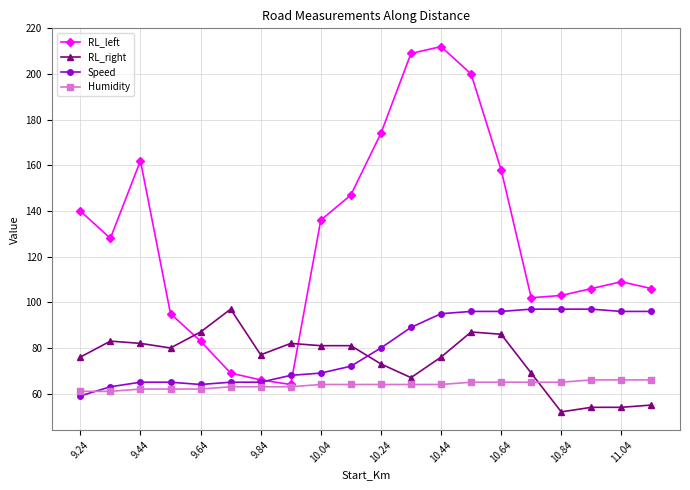

Which series has the largest range (max minus min)?

RL_left